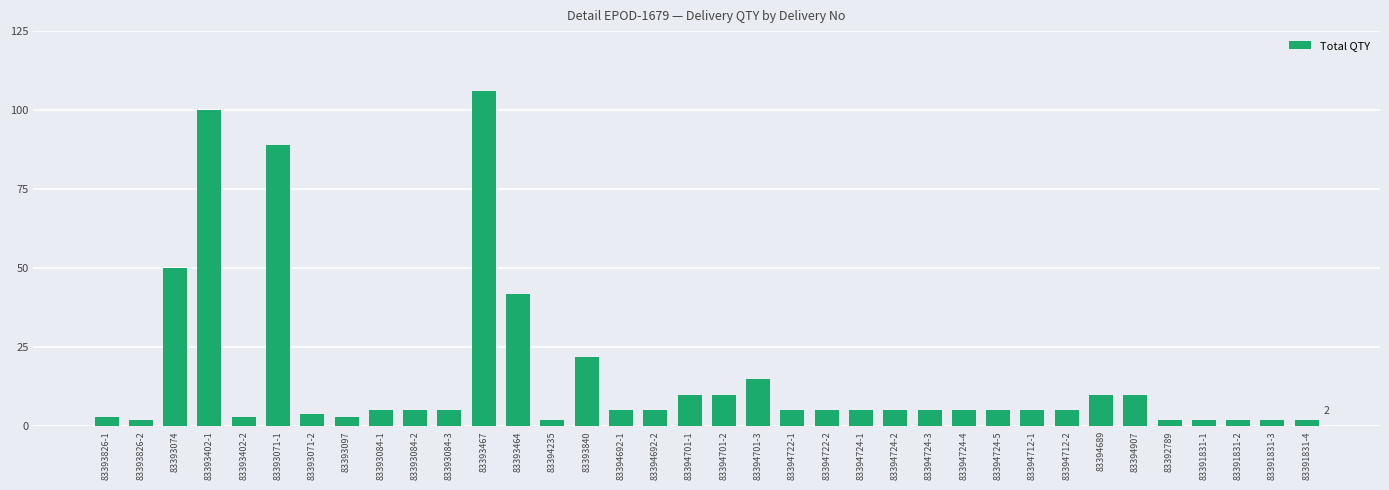

What is the ratio of the value at 83393084-3 to the value at 83394724-5?

1.0